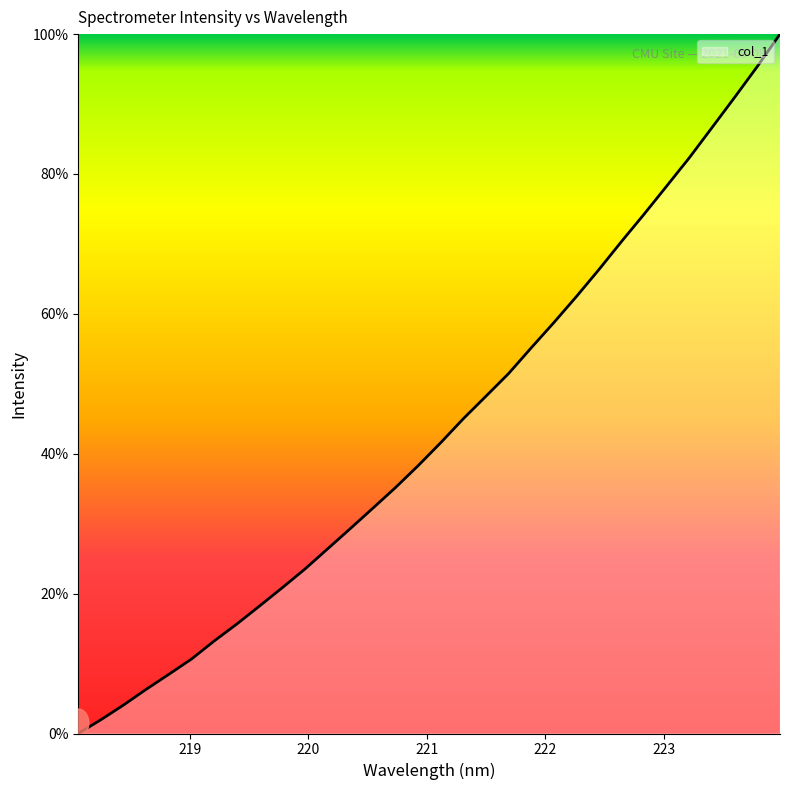

What is the maximum value shown in the chart?

100.0